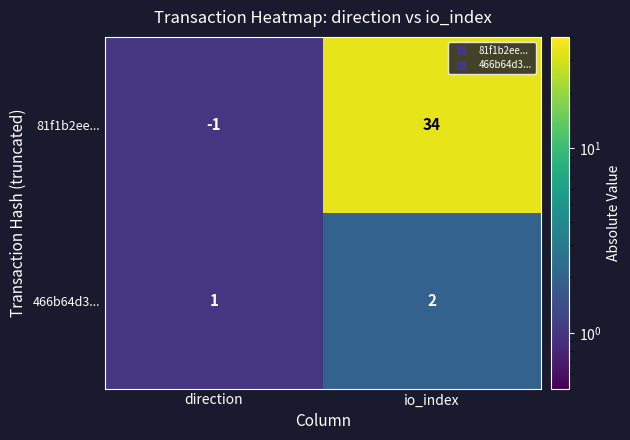

Reading left to right, what are all the values shown in this chart?

81f1b2ee...: direction=-1	io_index=34
466b64d3...: direction=1	io_index=2